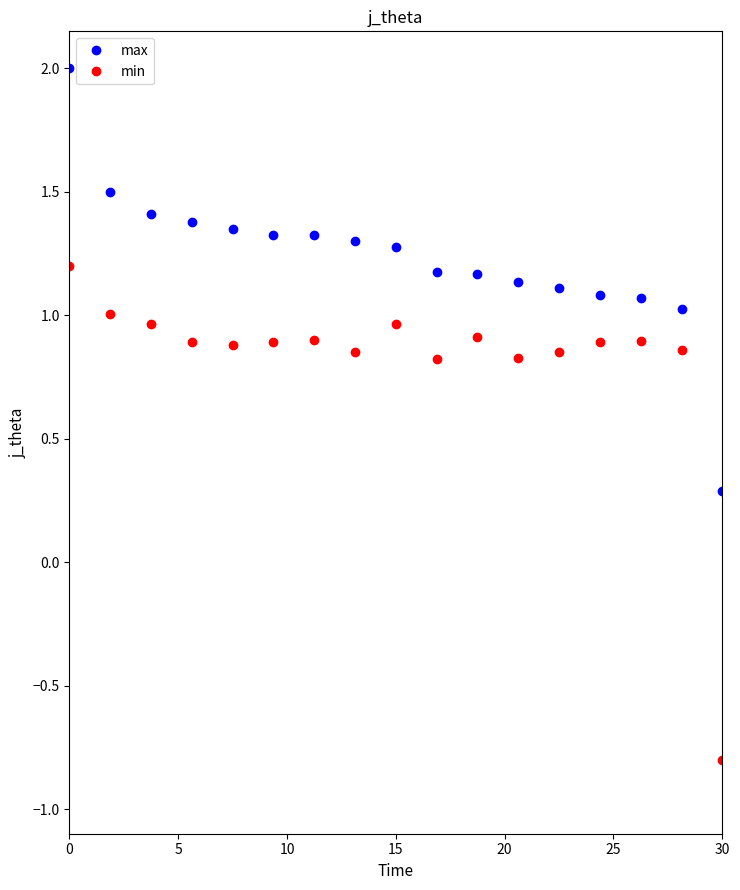

At how many categories does at least one series exceed 0?

17